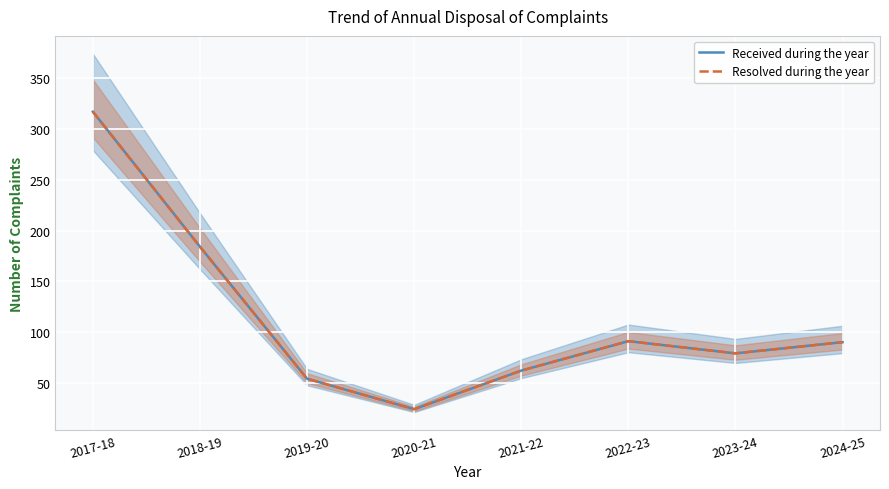

True or false: Received during the year and Resolved during the year intersect in this chart.

False